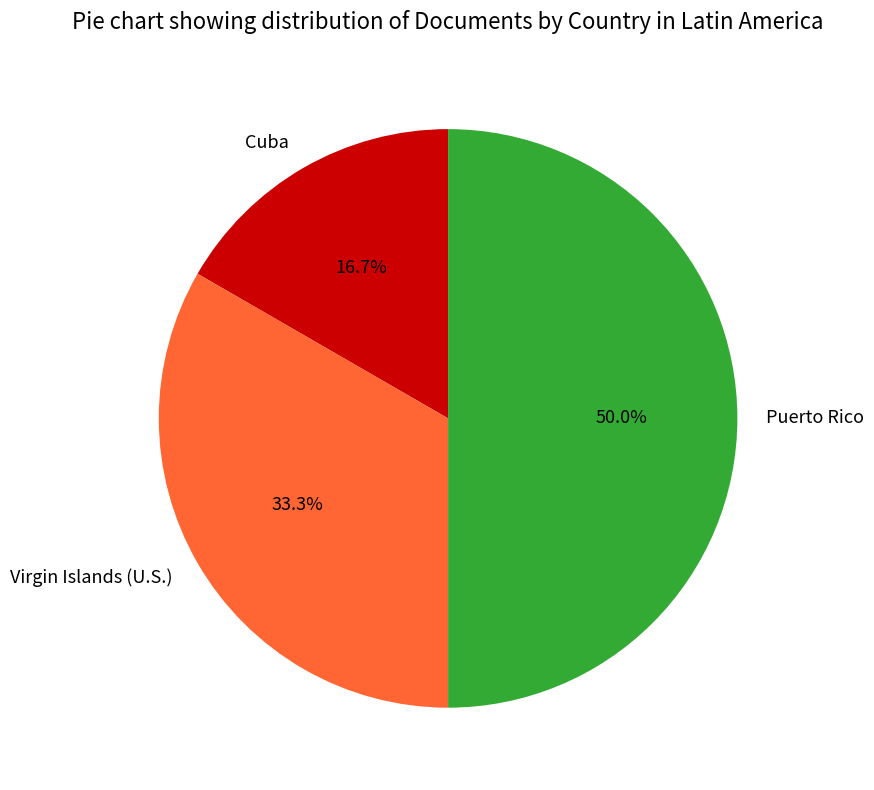

To the nearest percent, what percentage of the pie is Puerto Rico?

50%